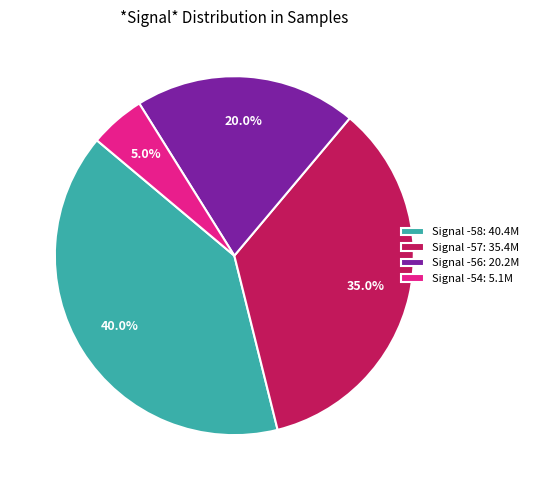

Which slice is the smallest?

Signal -54: 5.1M